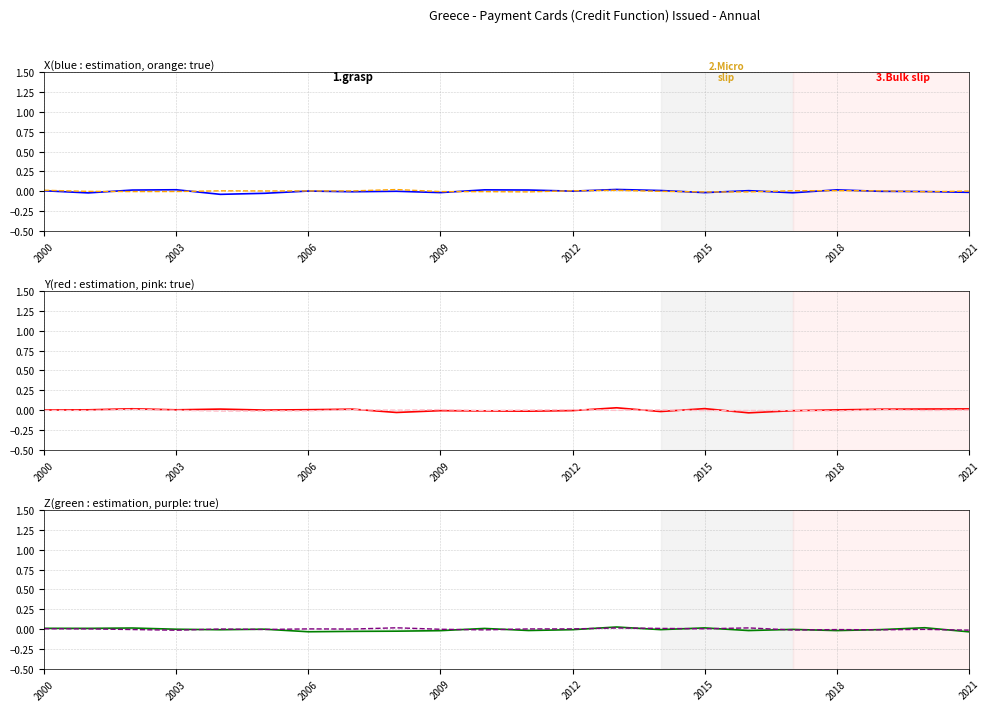

Is the value of green estimation at 2012 greater than the value of purple true at 14?

No